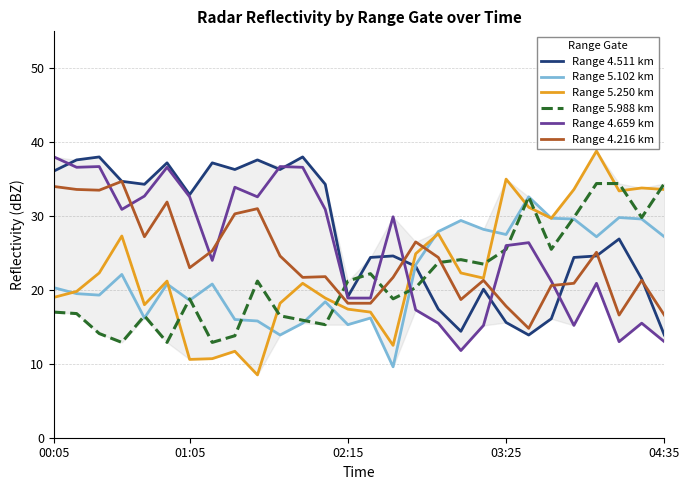

What is the maximum value shown in the chart?

38.8